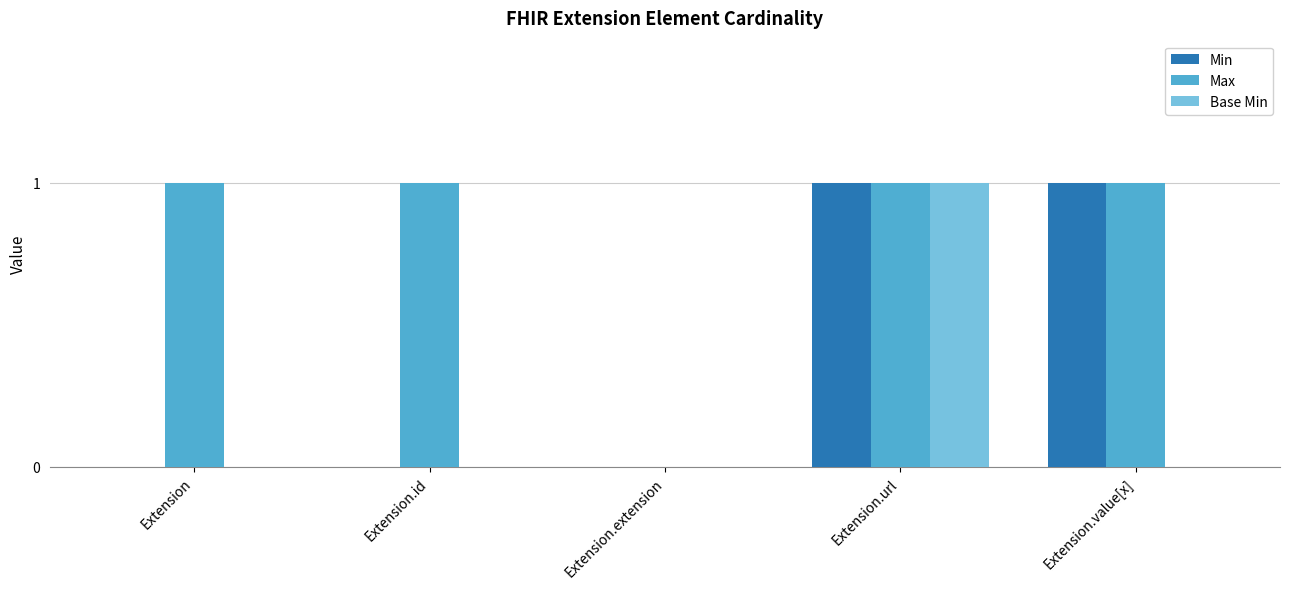

Which series has the largest total across all categories?

Max